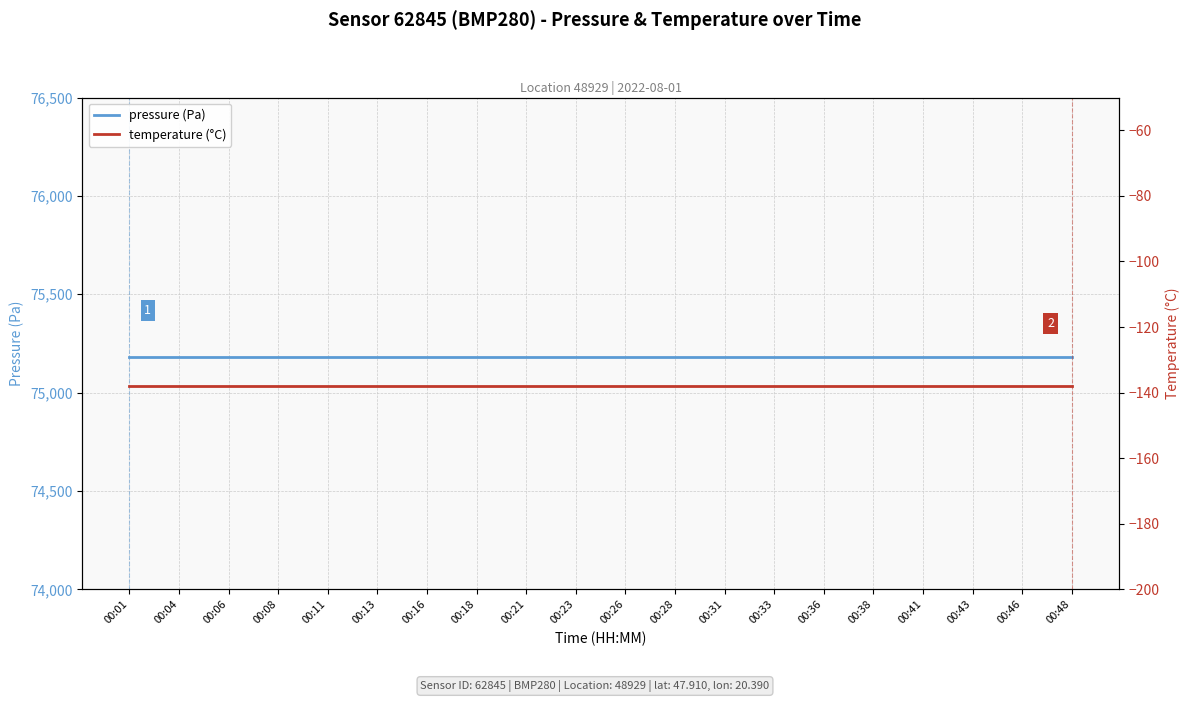

Which series has the largest total across all categories?

pressure (Pa)